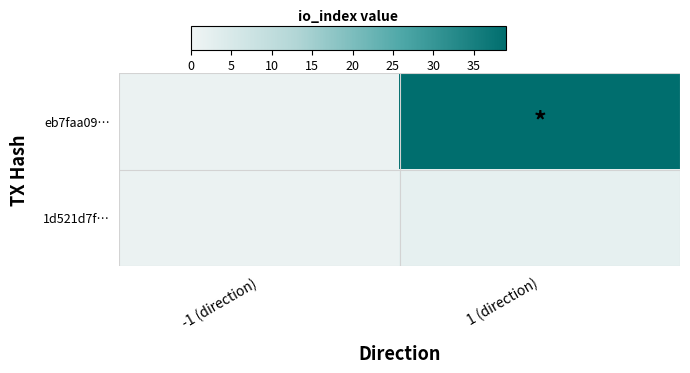

Reading left to right, transcribe all the data shown in this chart.

eb7faa09…: -1 (direction)=1	1 (direction)=39
1d521d7f…: -1 (direction)=1	1 (direction)=2